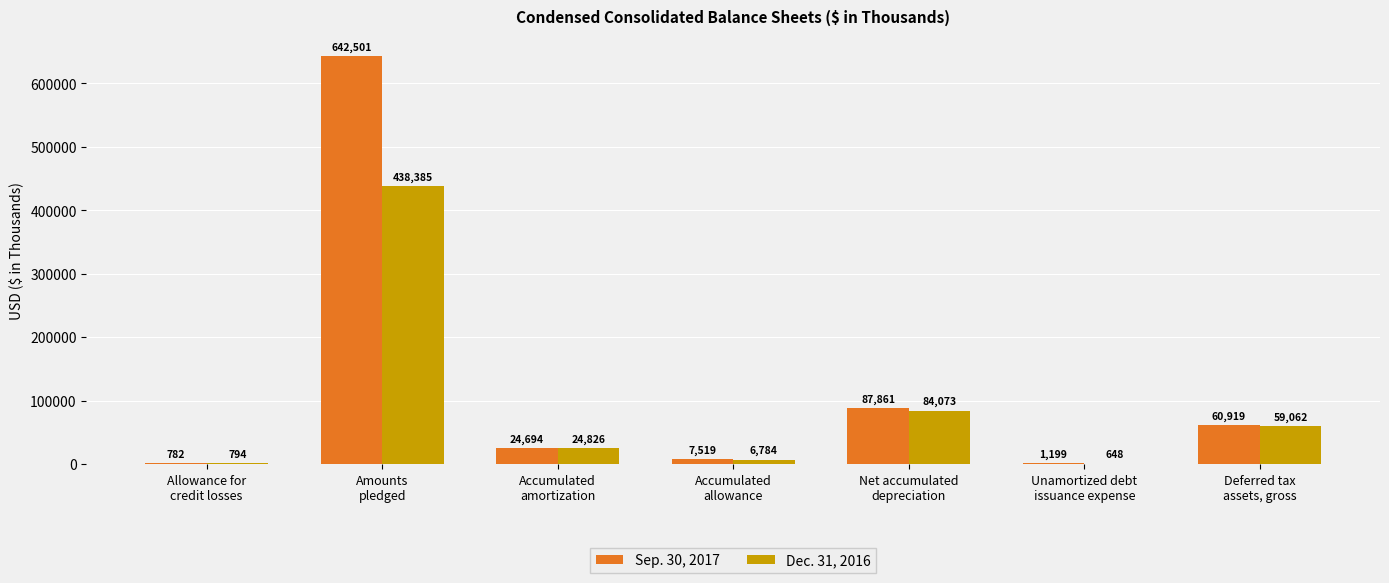

What is the maximum value for Dec. 31, 2016?

438385